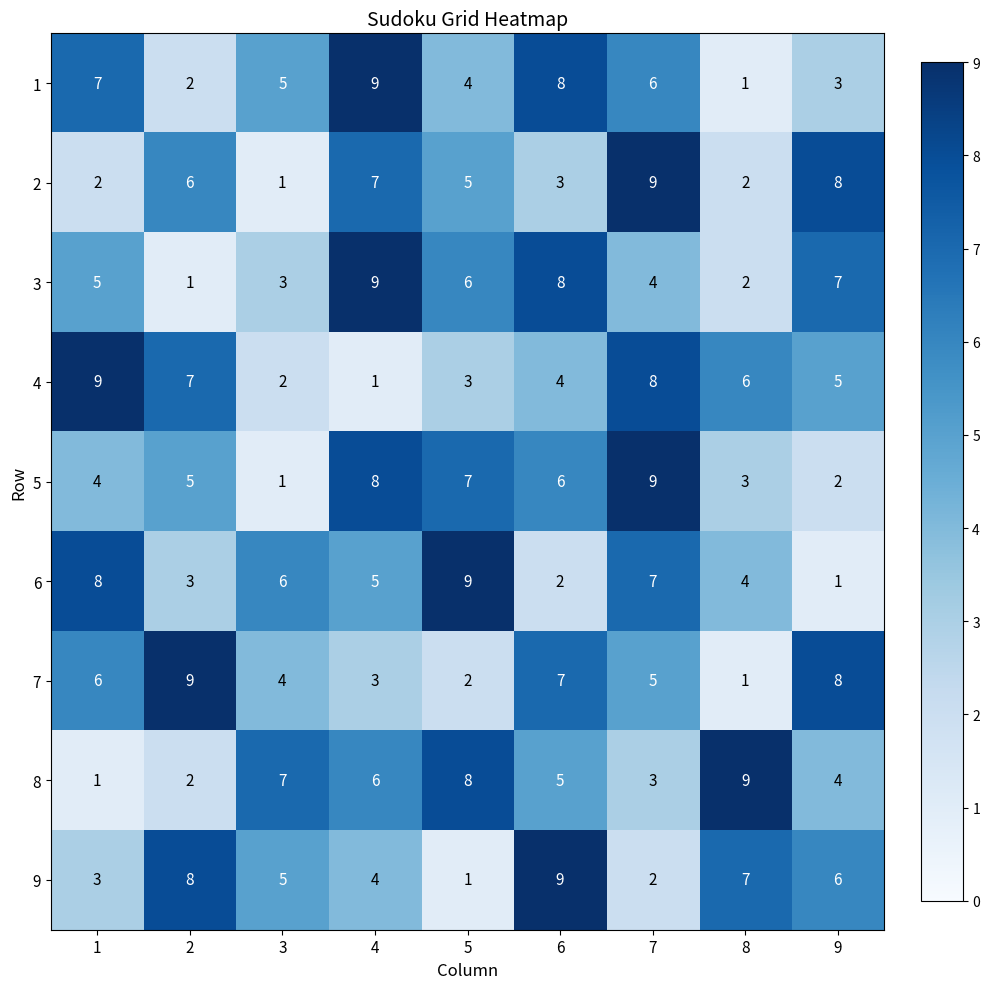

Which series changed the most between 5 and 9?

6